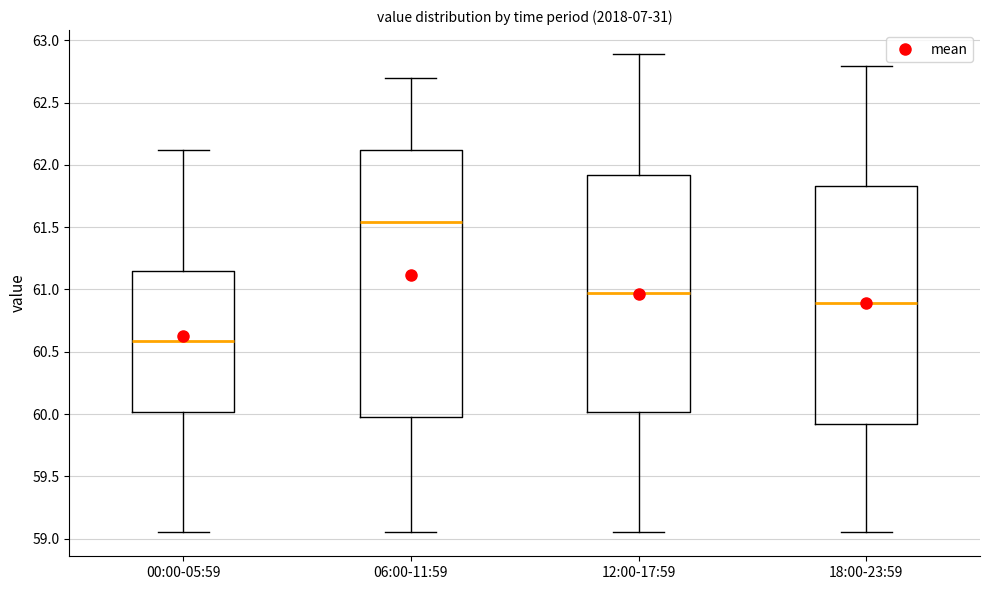

Which box has the lowest median line?

00:00-05:59